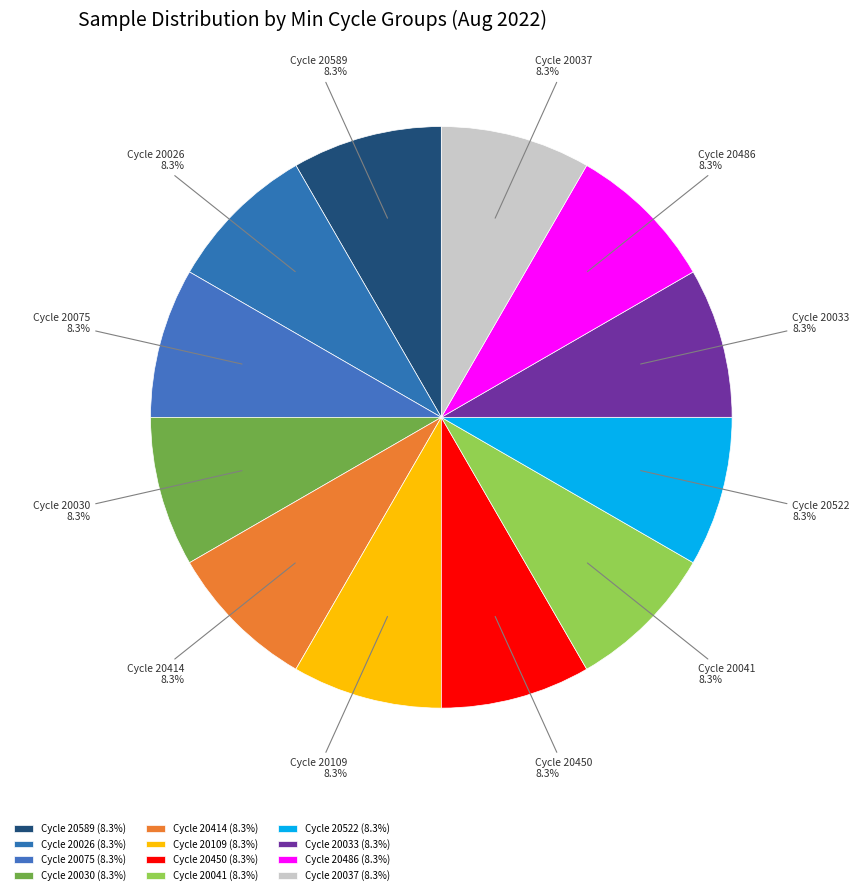

What is the ratio of the value at Cycle 20033 to the value at Cycle 20522?

1.0